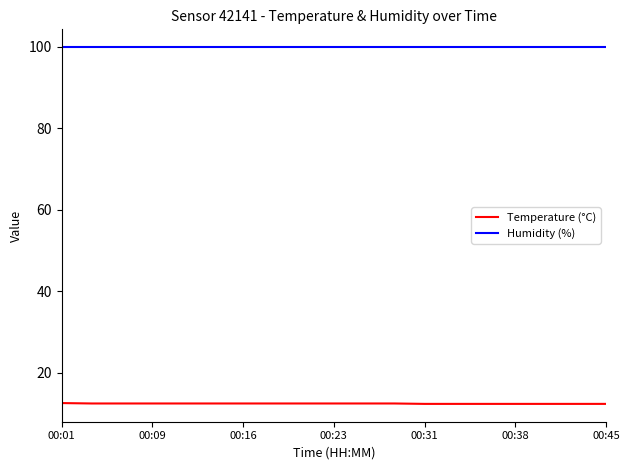

What is the sum of all Humidity (%) values?

1898.1